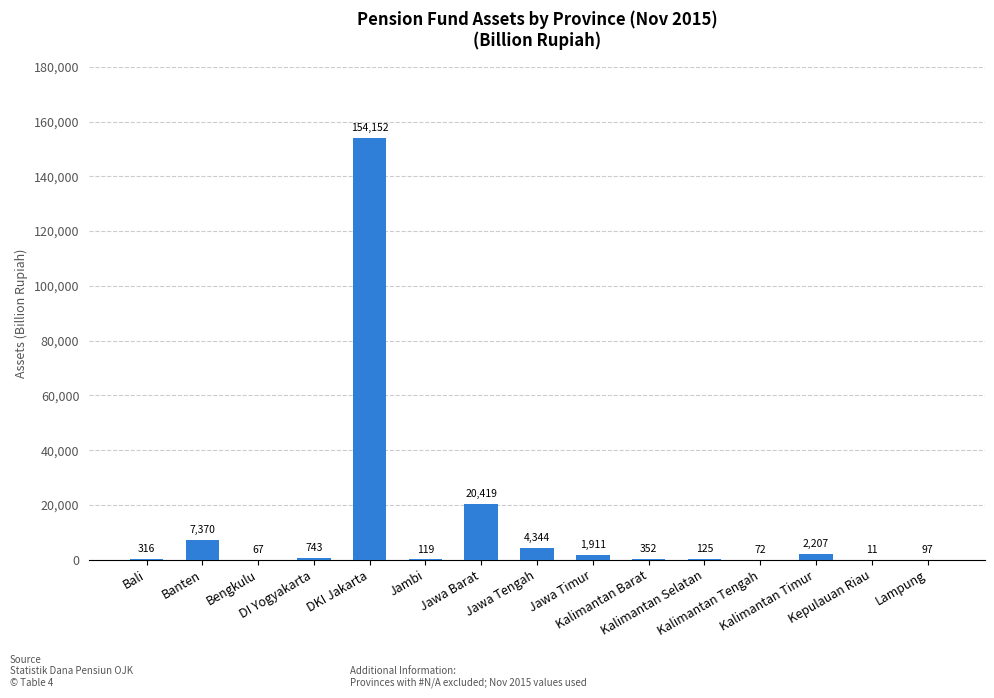

What is the sum of all values?

192305